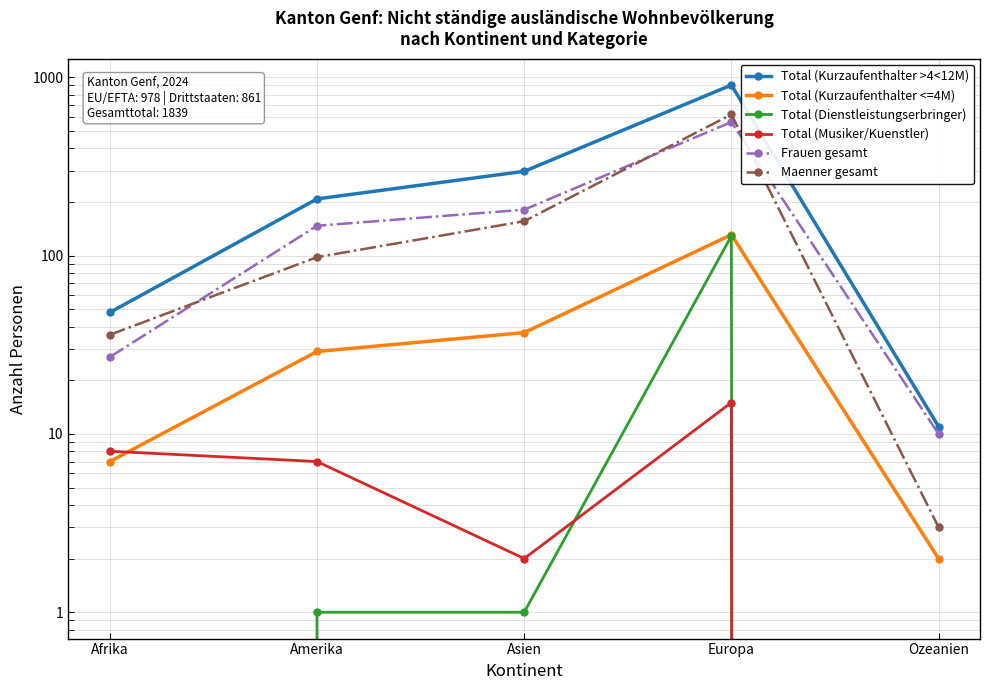

How many lines are shown in the chart?

6